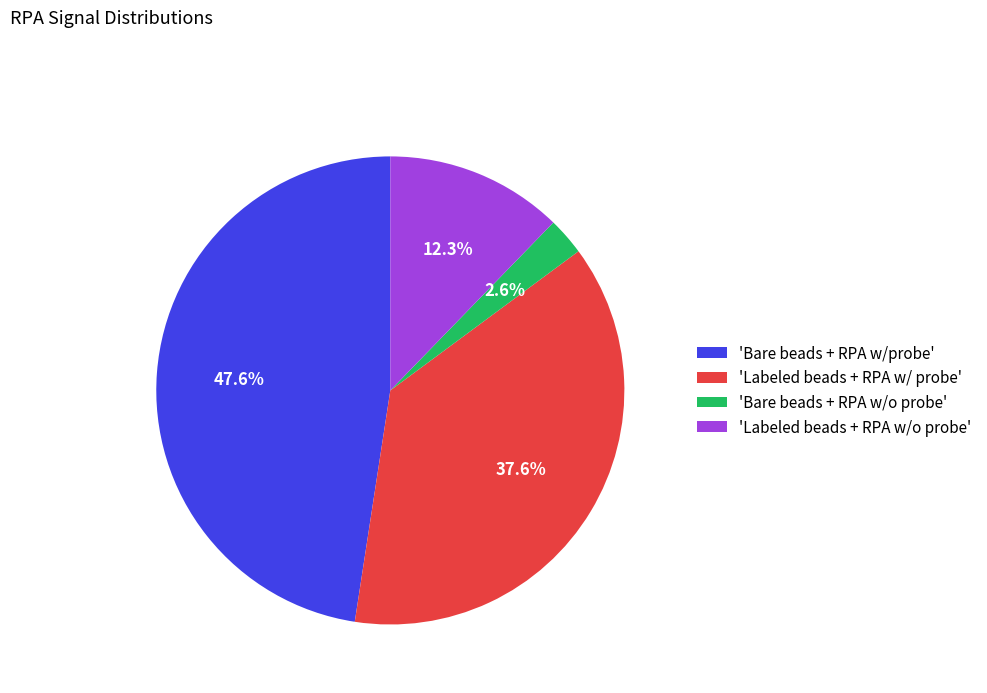

Does 'Bare beads + RPA w/o probe' account for over 50% of the chart?

No